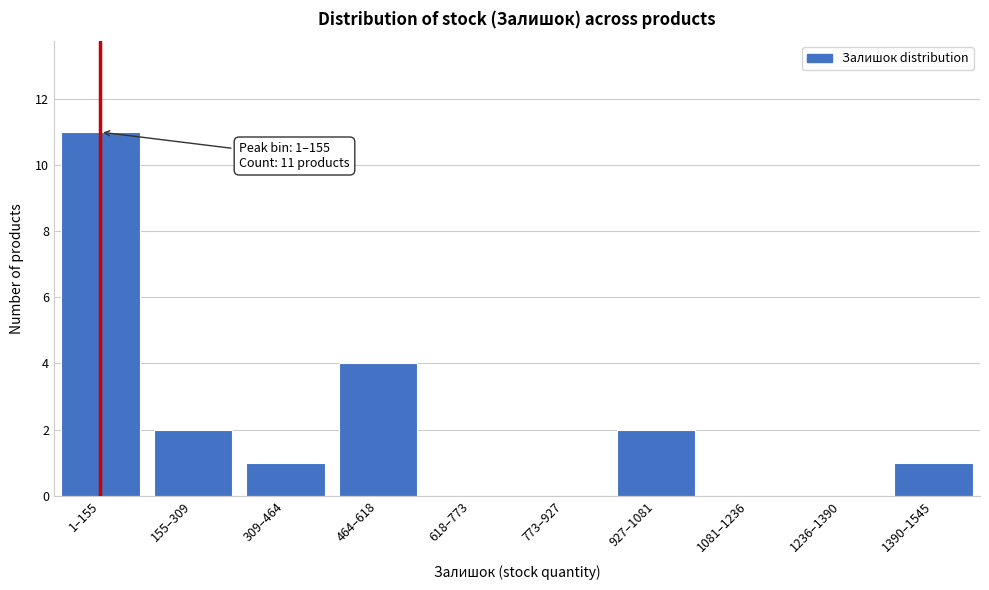

Reading right to left, transcribe all the data shown in this chart.

1390–1545=1	1236–1390=0	1081–1236=0	927–1081=2	773–927=0	618–773=0	464–618=4	309–464=1	155–309=2	1–155=11